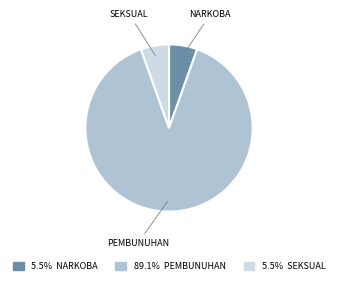

Is there any slice that represents more than half of the pie?

Yes